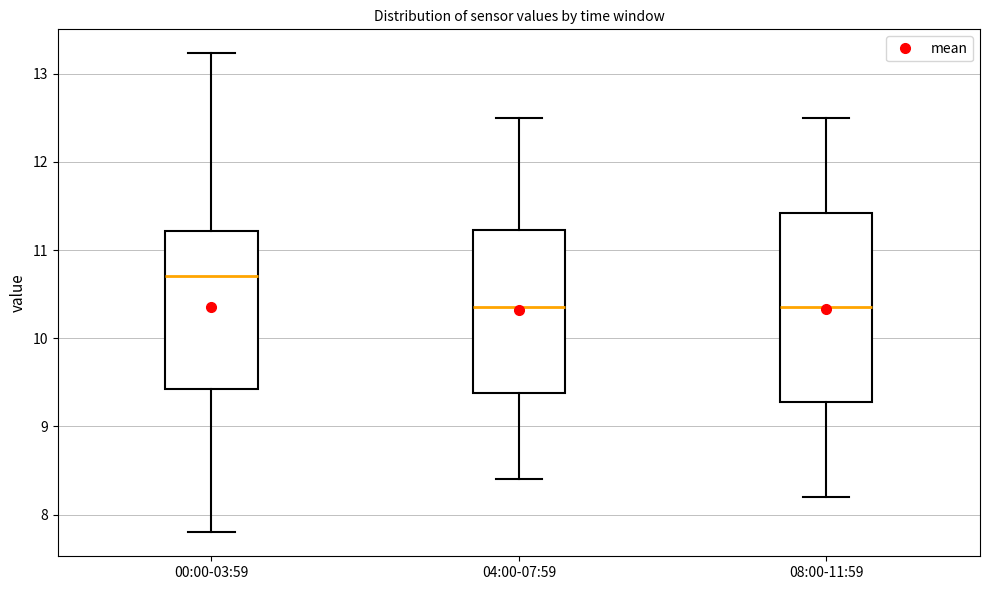

Reading left to right, transcribe this box plot: for each box, give where its median line is, the range the box spans, and where its two whiskers end, as read against the y-axis. The values are not printed on the chart, so give them approximately, as read against the axis.

00:00-03:59: median 10.7, box 9.4 to 11.2, whiskers 7.8 to 13.2
04:00-07:59: median 10.4, box 9.4 to 11.2, whiskers 8.4 to 12.5
08:00-11:59: median 10.4, box 9.3 to 11.4, whiskers 8.2 to 12.5